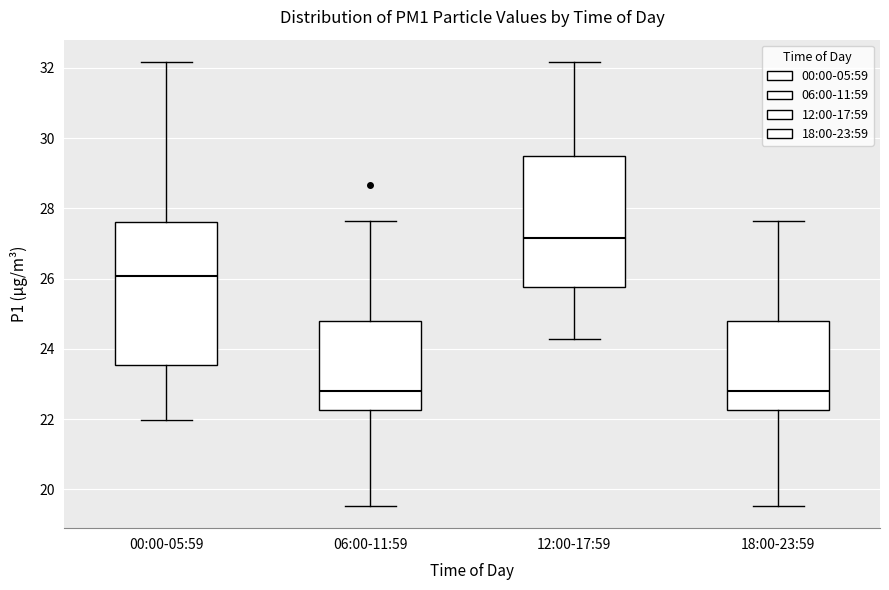

Which box's median line is the highest?

12:00-17:59